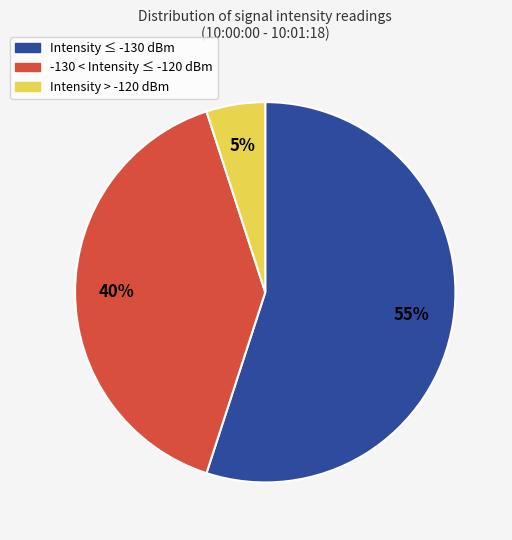

Is it true that Intensity > -120 dBm is 5% of the pie?

True